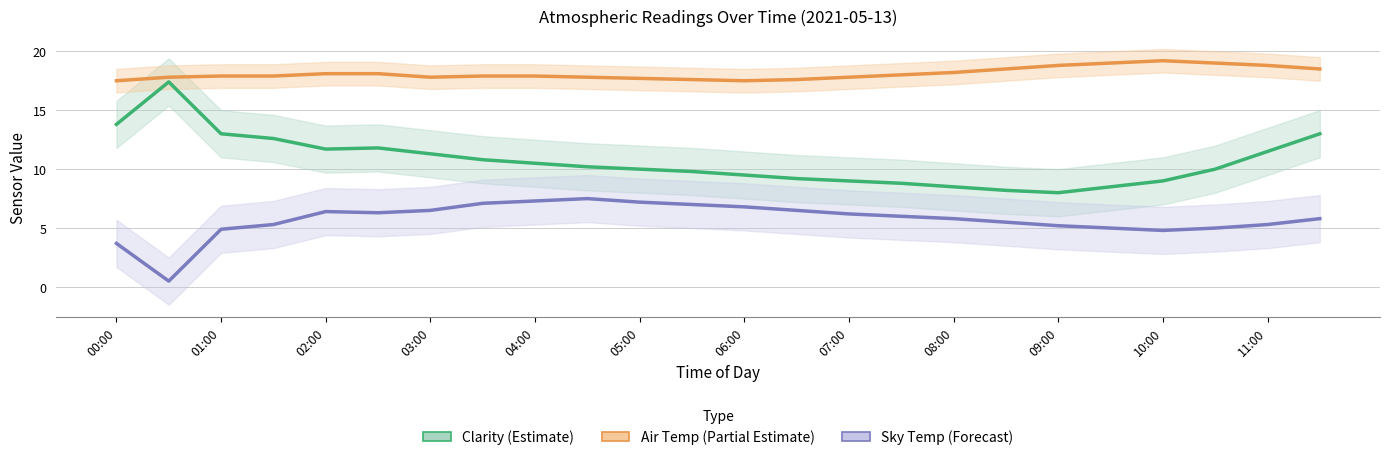

How many lines are shown in the chart?

3